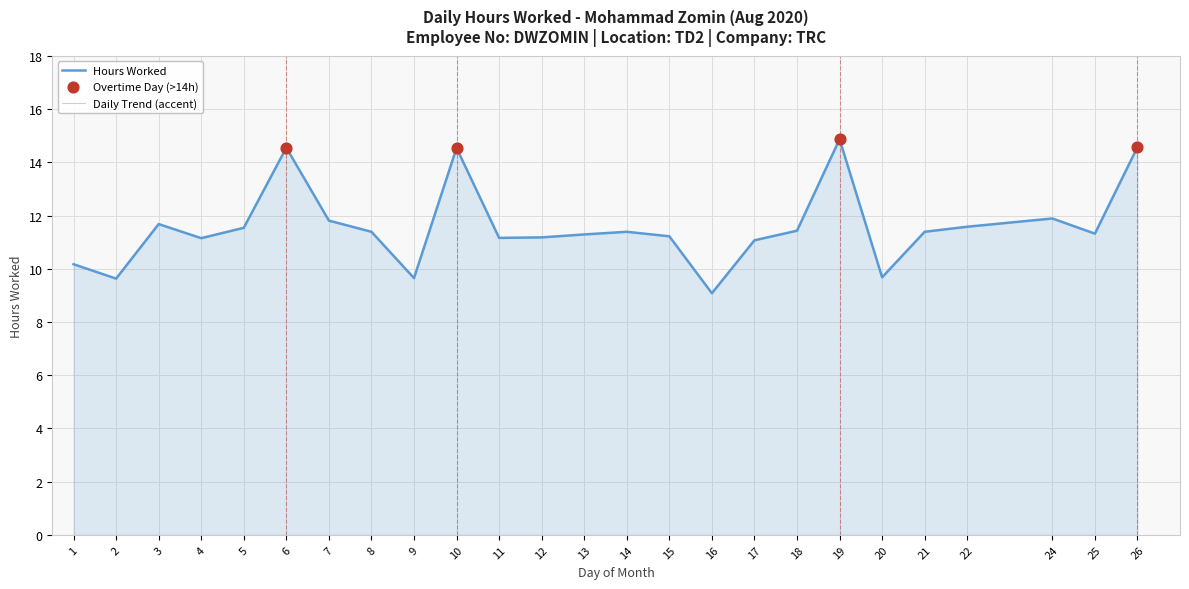

What is the change in value from 4 to 5?

+0.4